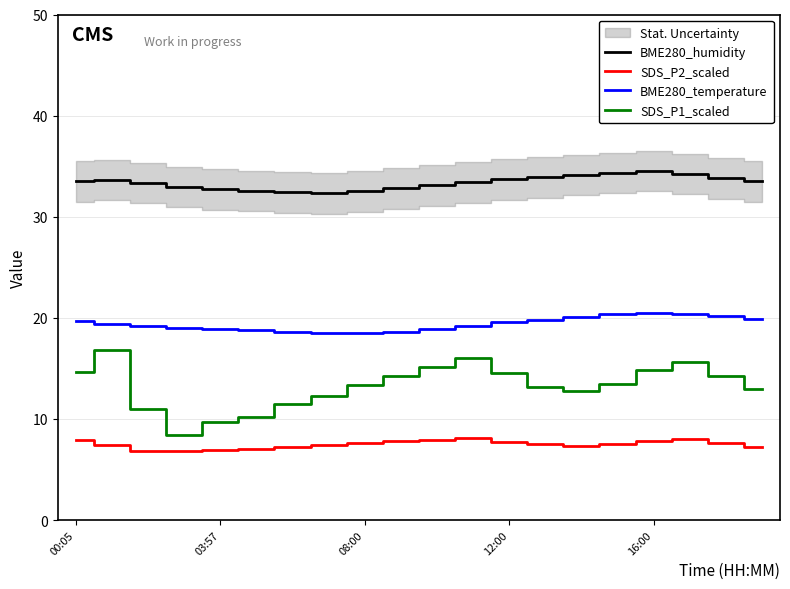

What is the highest value of the BME280_humidity series?

34.5